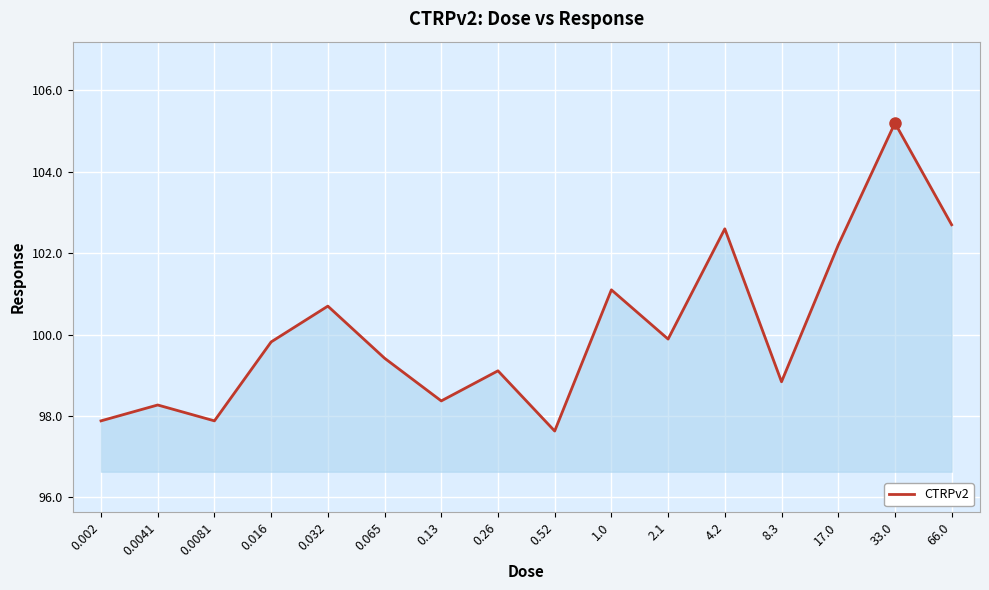

What position from the right is 0.032?

12